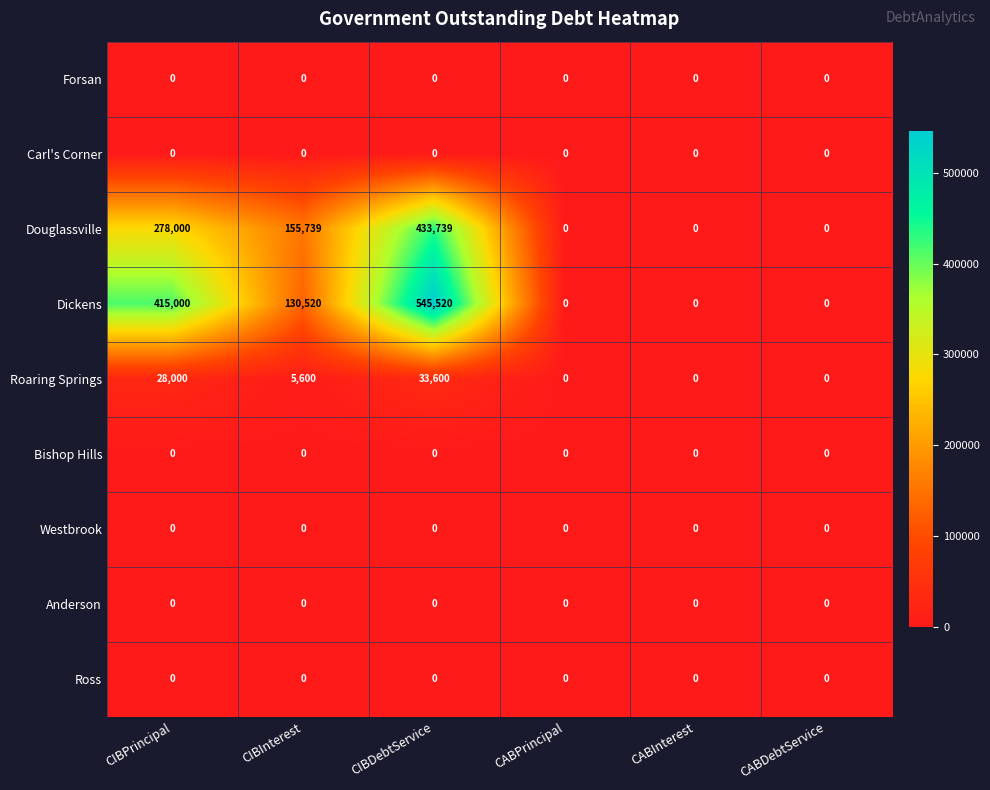

What is the maximum value for Dickens?

545520